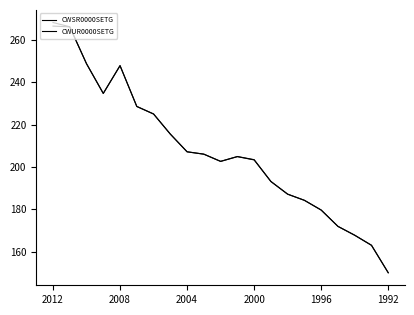

Does the chart display data point markers on the line(s)?

No